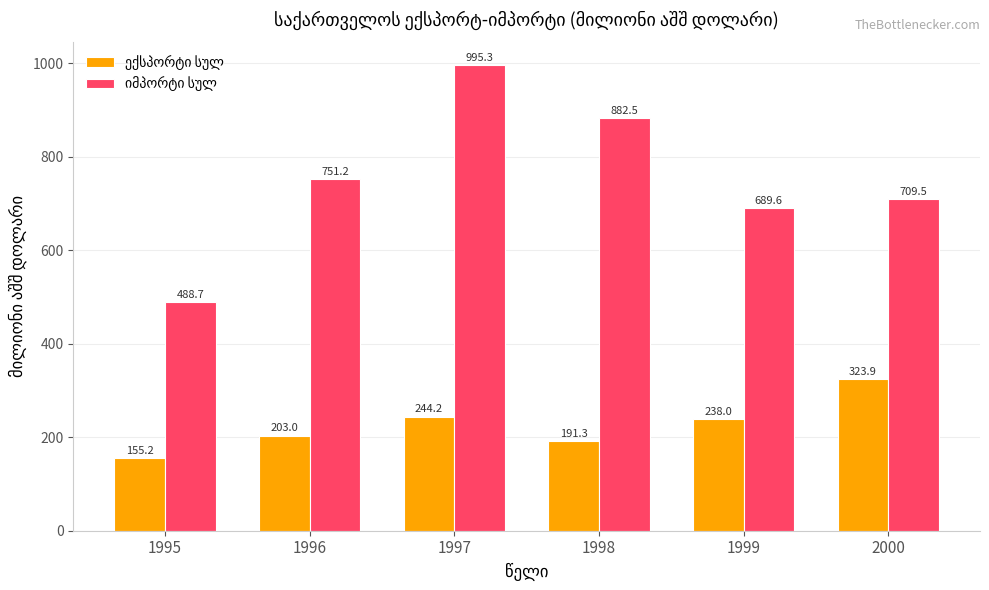

What is the spread (max minus min) of values at 1996?

548.2